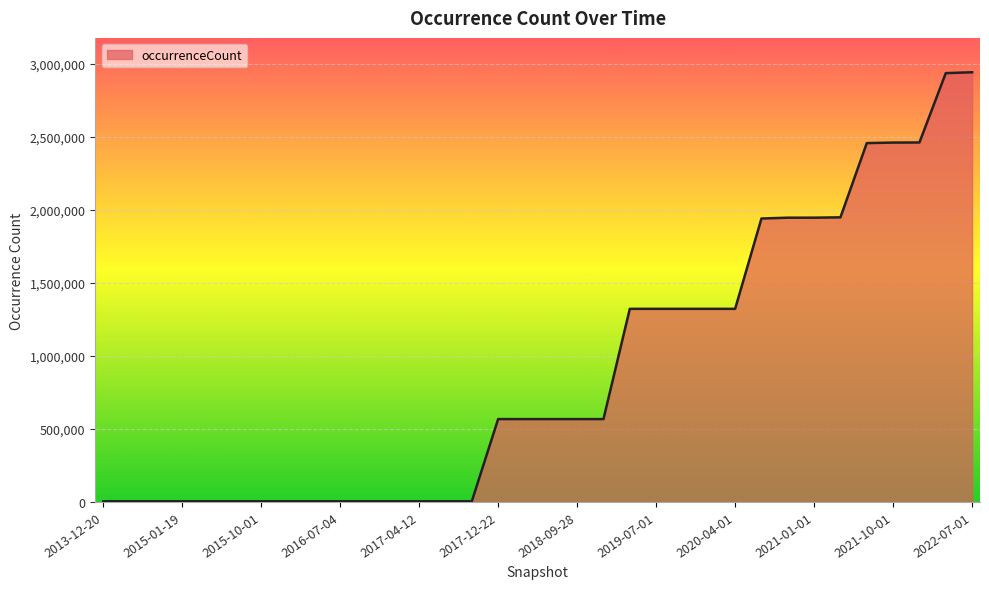

What is the maximum value shown in the chart?

2943956